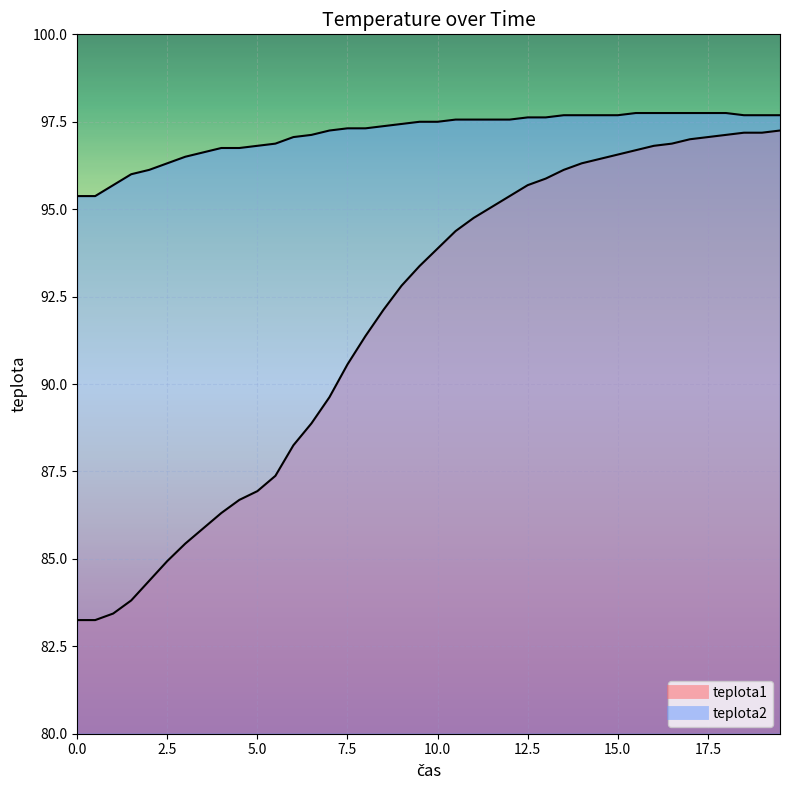

Is the value of teplota2 at 2.5 greater than the value of teplota1 at 5.0?

Yes